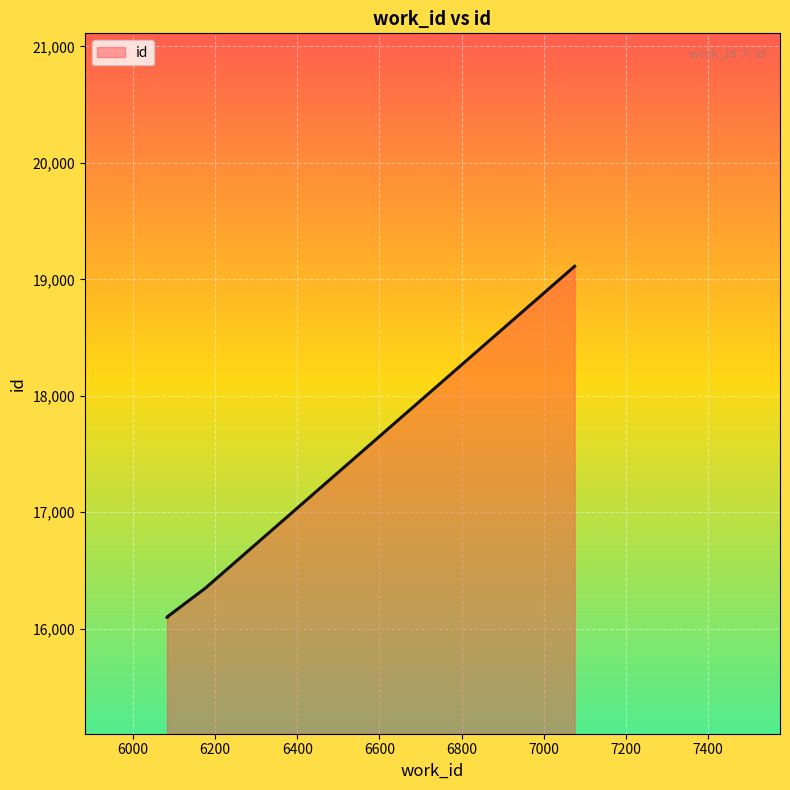

Rank the categories by value from highest to lowest.

7075, 6177, 6083, 6083